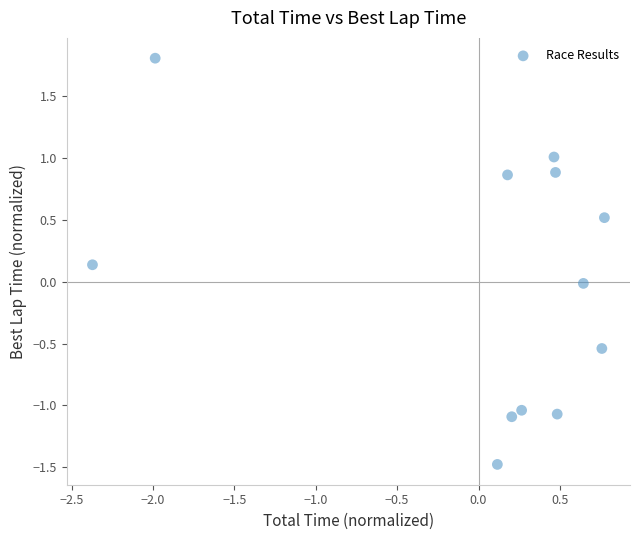

What is the range of X values (max minus min)?

3.1